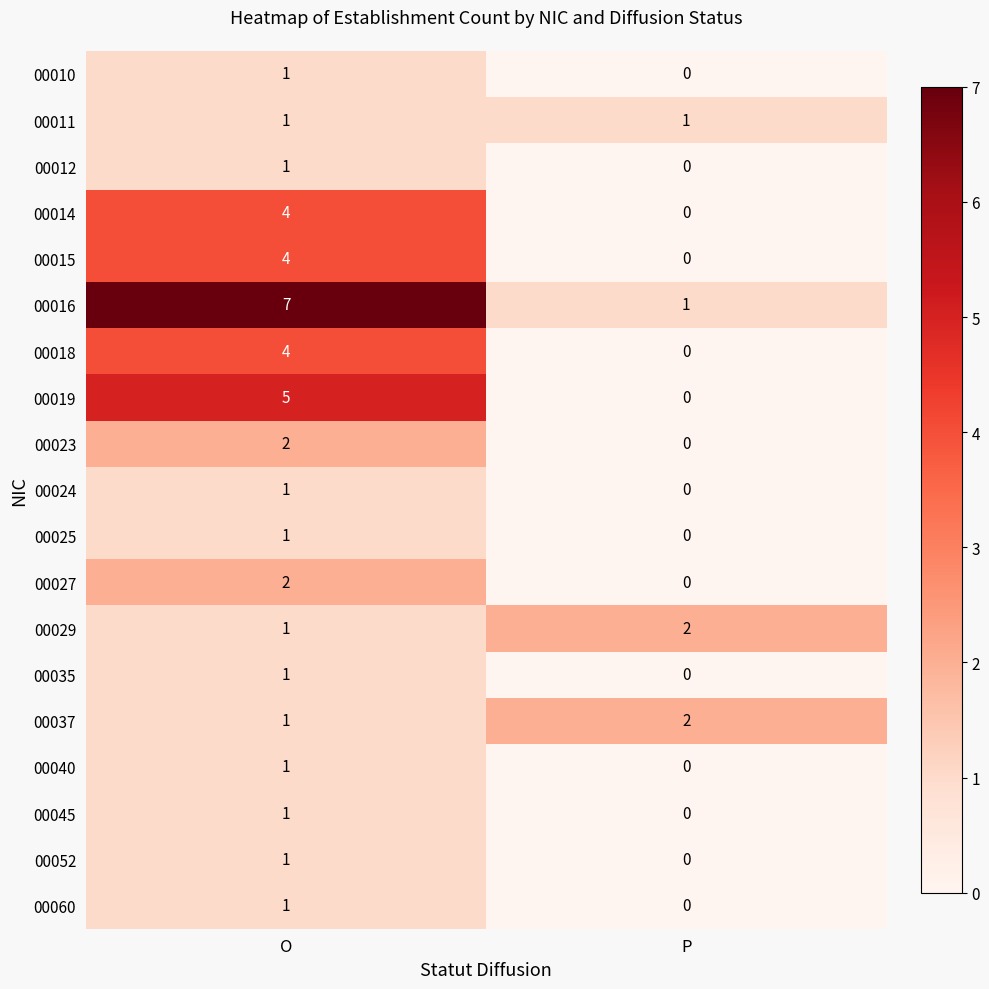

Rank the categories by 00010 value from lowest to highest.

P, O